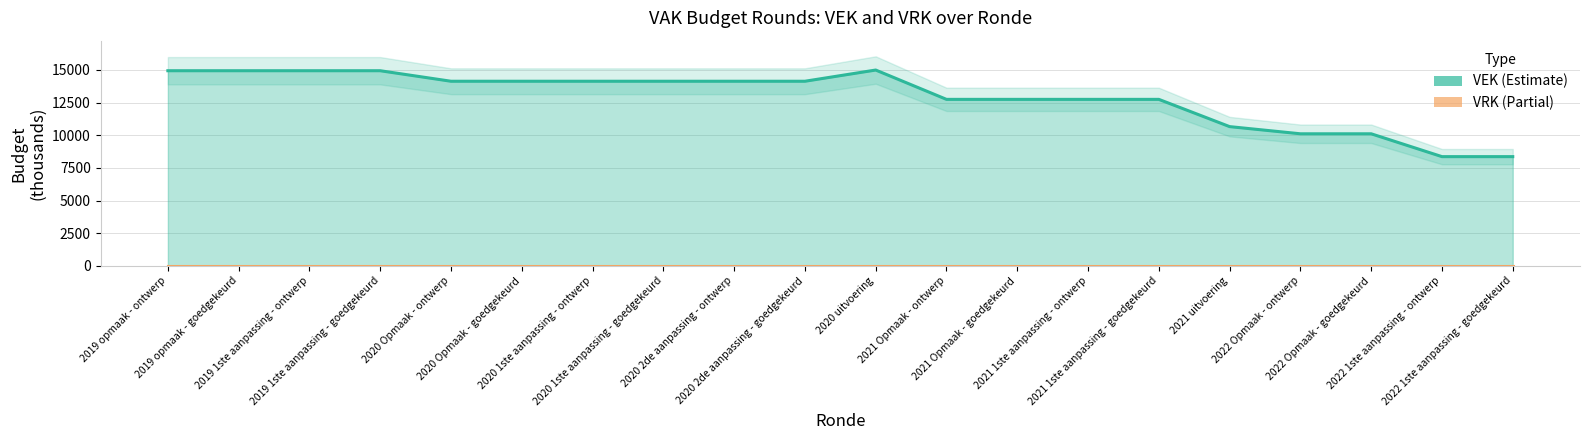

Which category has the lowest value across all series?

2022 1ste aanpassing - ontwerp